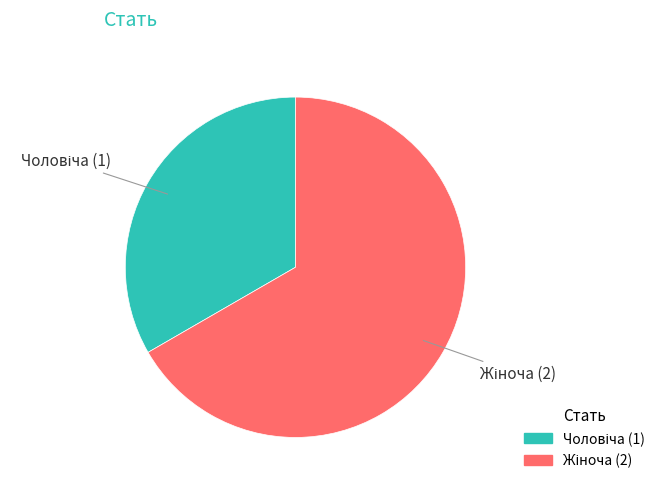

Does any single category account for the majority?

Yes